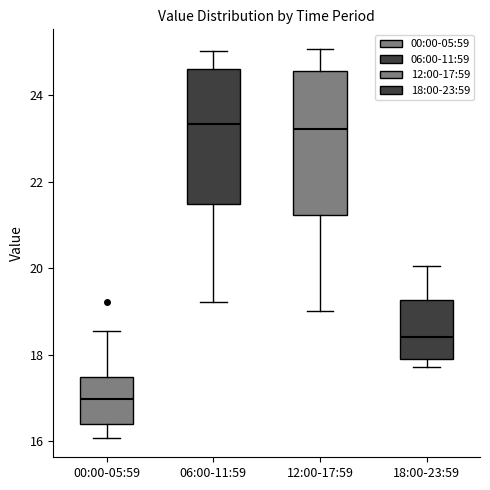

Where is the lower edge of the box for 18:00-23:59 on the y-axis? The values are not printed on the chart, so give them approximately, as read against the axis.

18.0